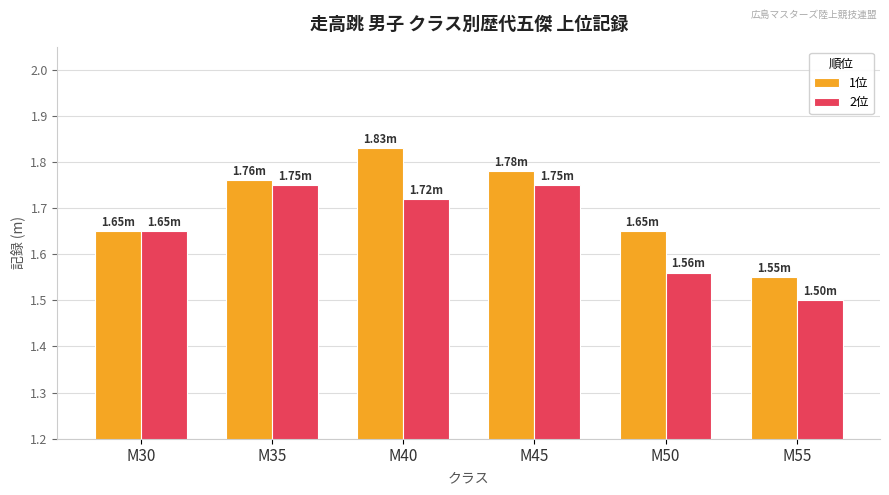

List the series in order of their peak value, lowest first.

2位, 1位